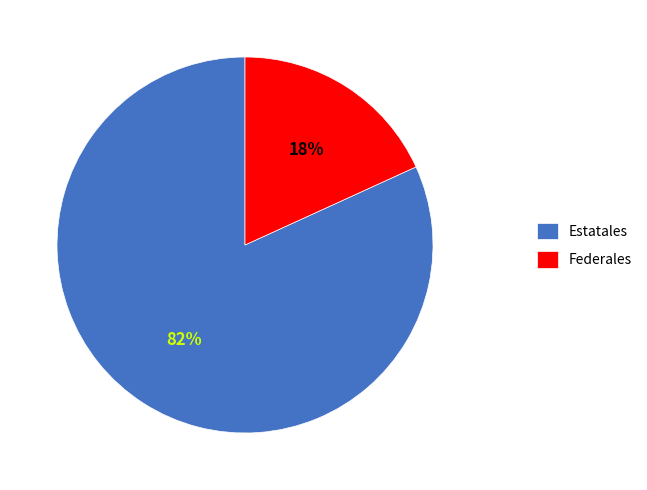

Is Federales the majority of the pie?

No